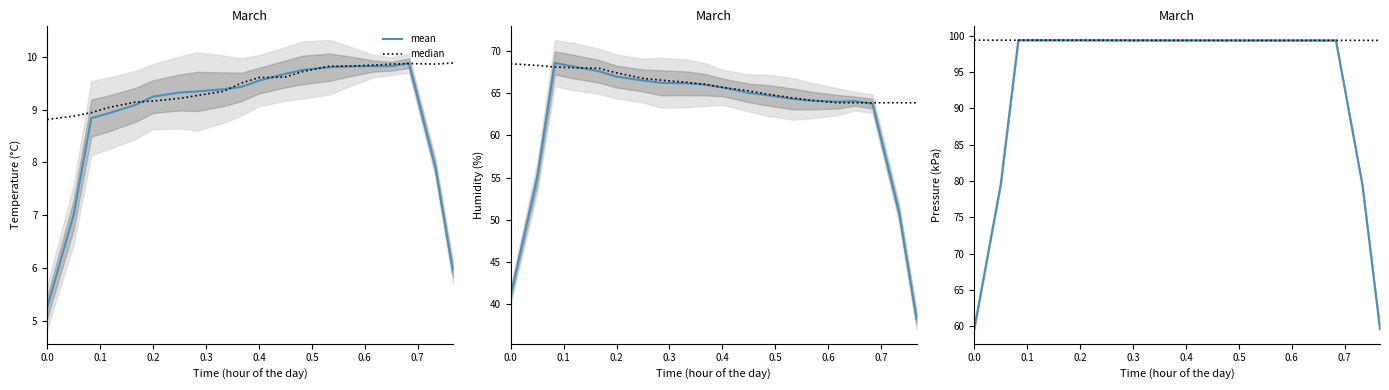

The value of mean at 9 is 67.0. True or false?

False